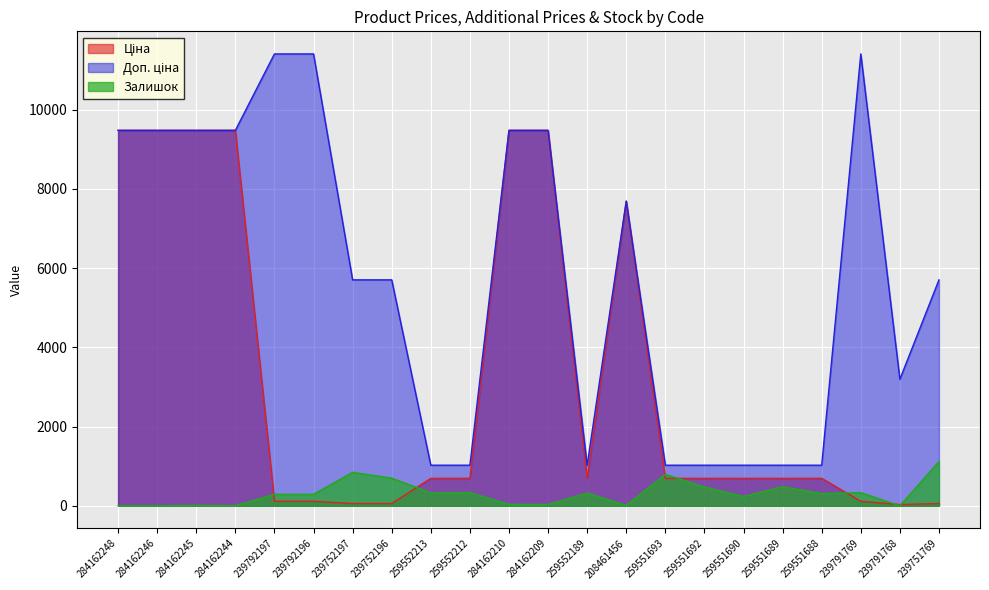

How many data points in Залишок are above 310?

10